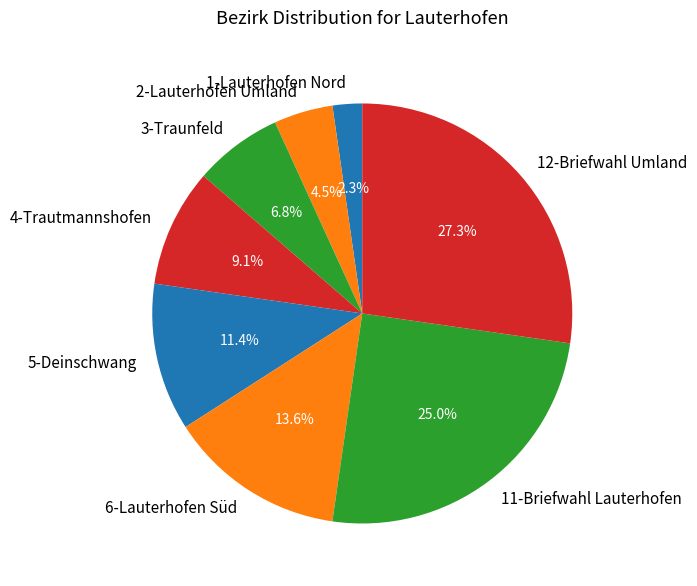

Which has a higher value, 11-Briefwahl Lauterhofen or 1-Lauterhofen Nord?

11-Briefwahl Lauterhofen